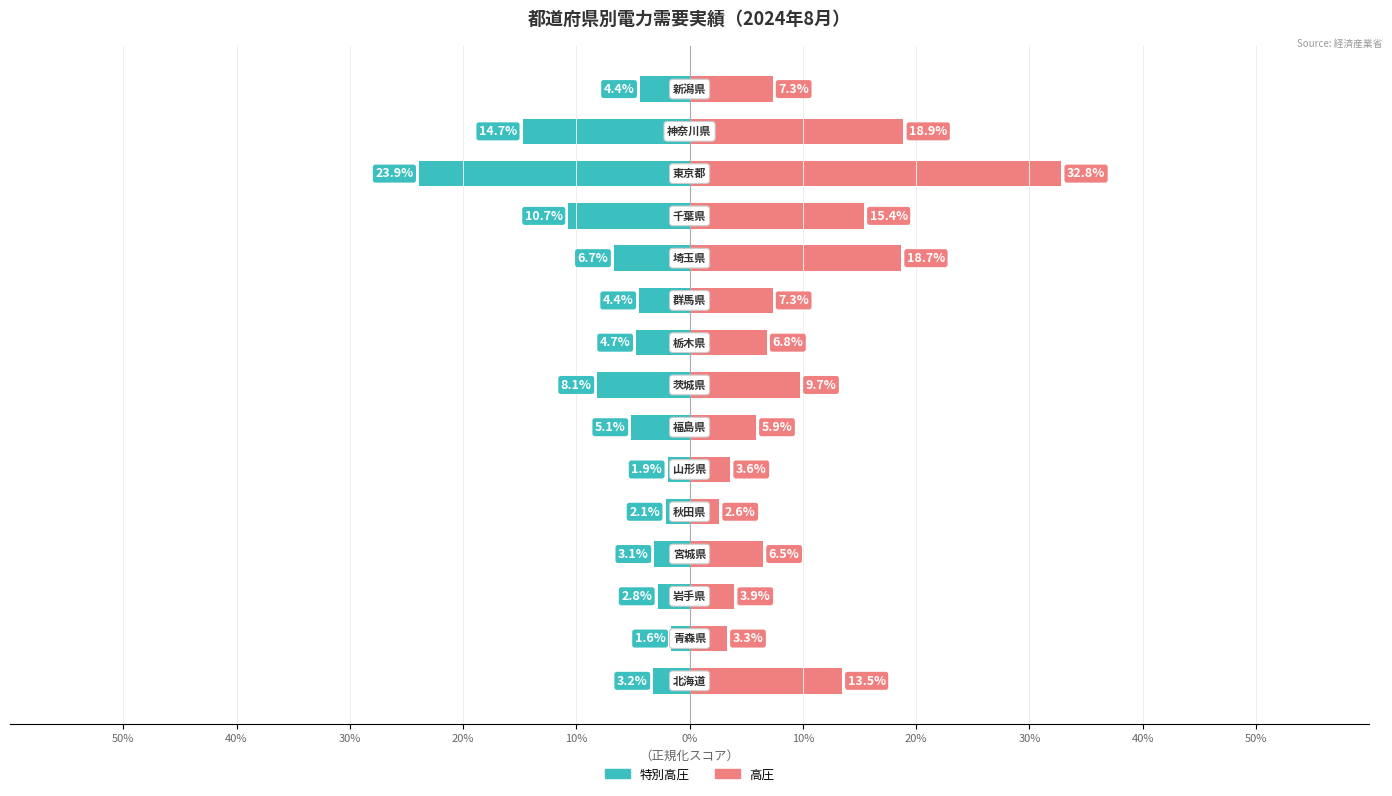

Which series has the largest range (max minus min)?

高圧（右）